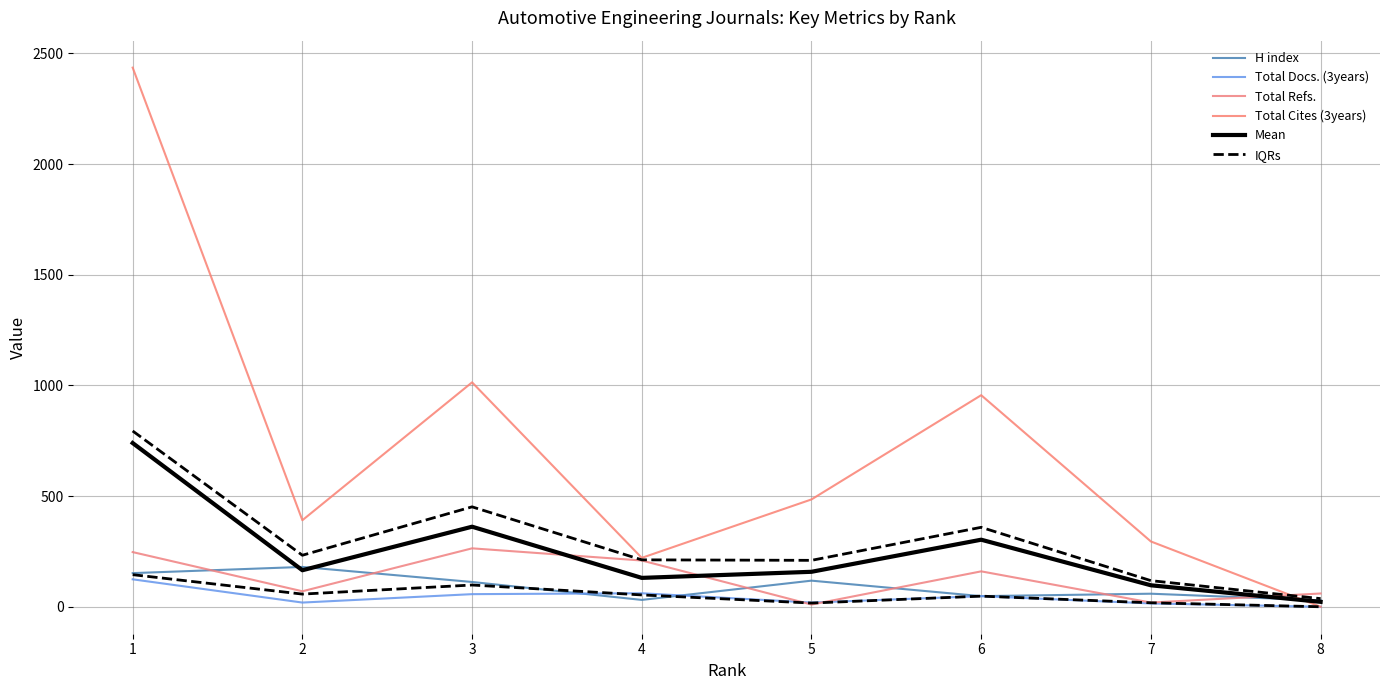

Which series changed the most between 1 and 2?

Total Cites (3years)